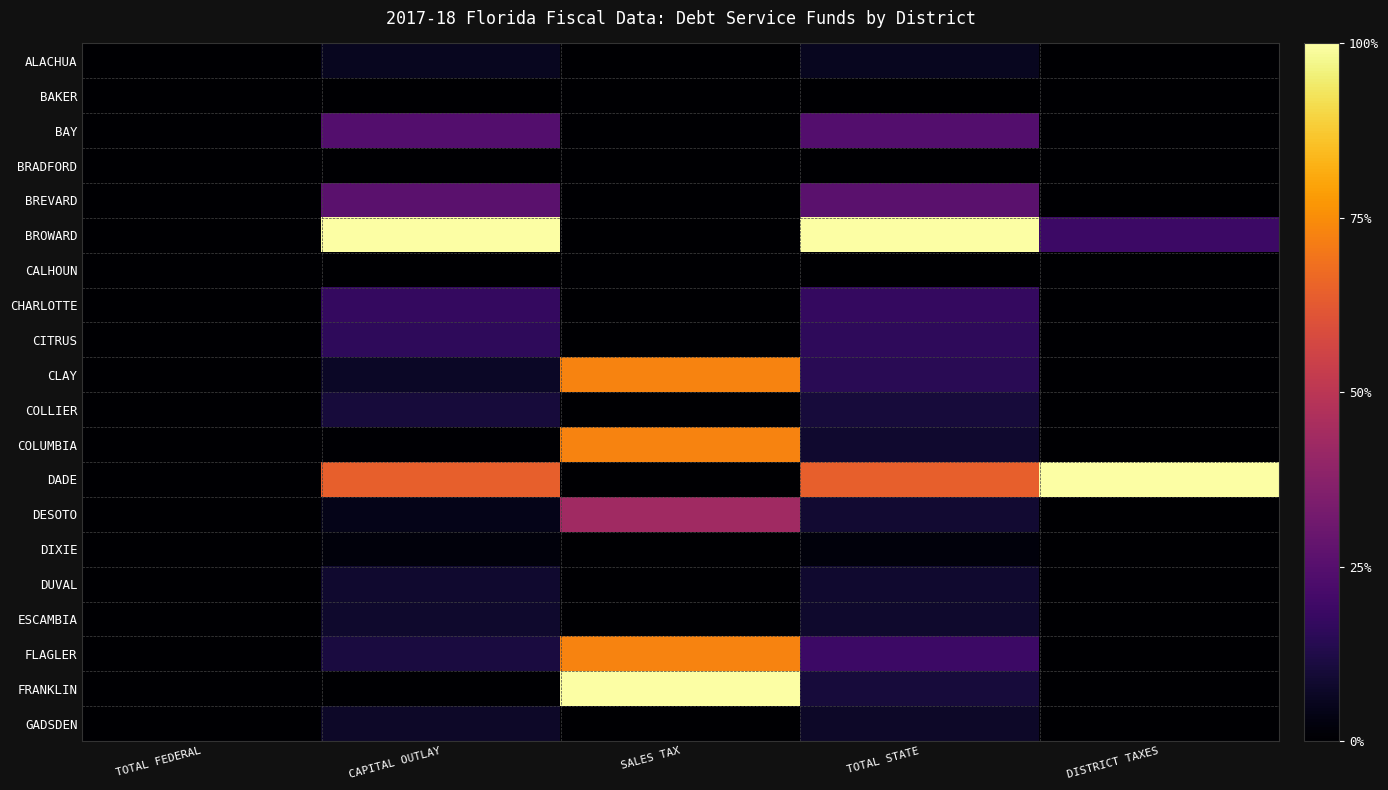

Which series has the largest range (max minus min)?

BROWARD